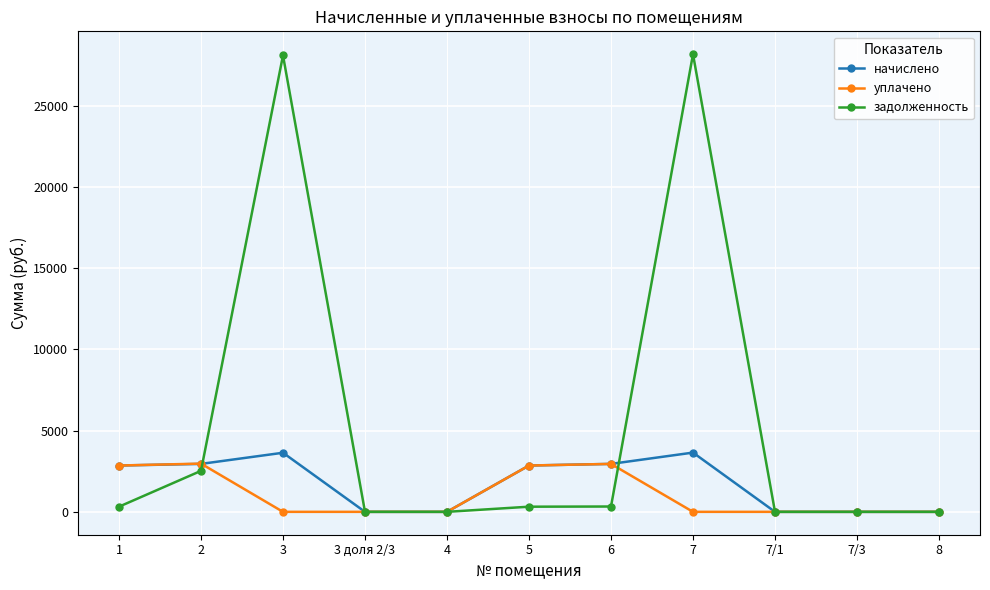

At which label is задолженность closest to 14092?

2